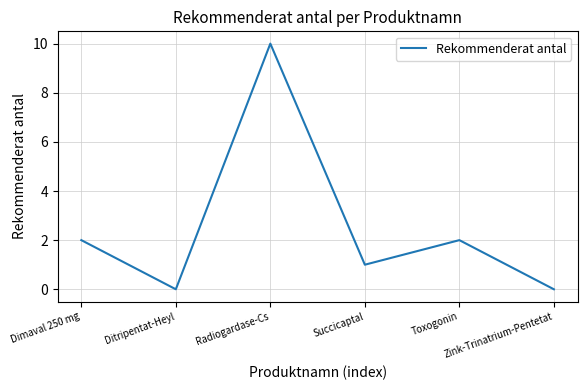

How many interior local valleys (lower than both neighbors) does the data have?

2